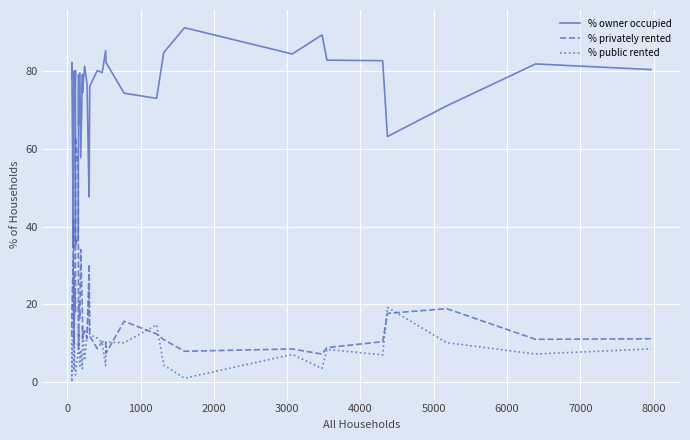

Is it true that % privately rented equals 37.2 at 5000?

False